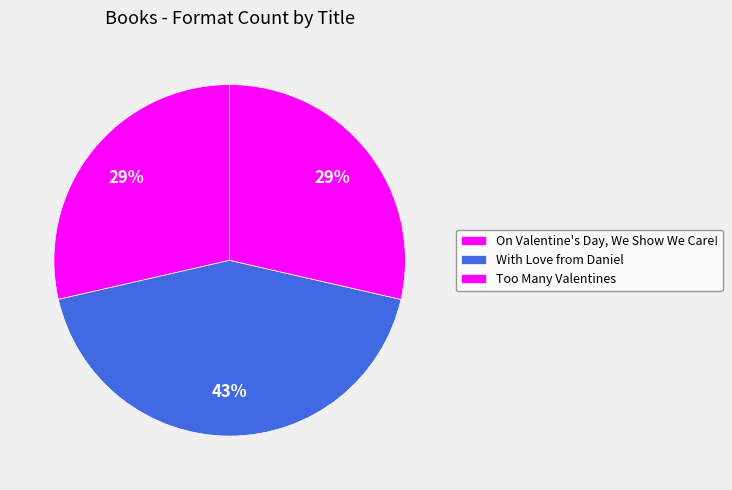

Is there a majority slice in this chart?

No